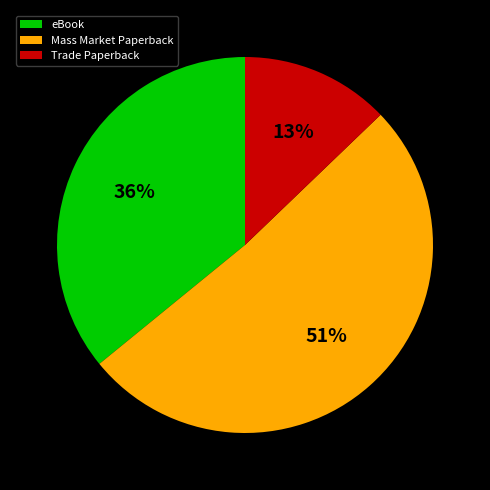

How many segments does this pie chart have?

3